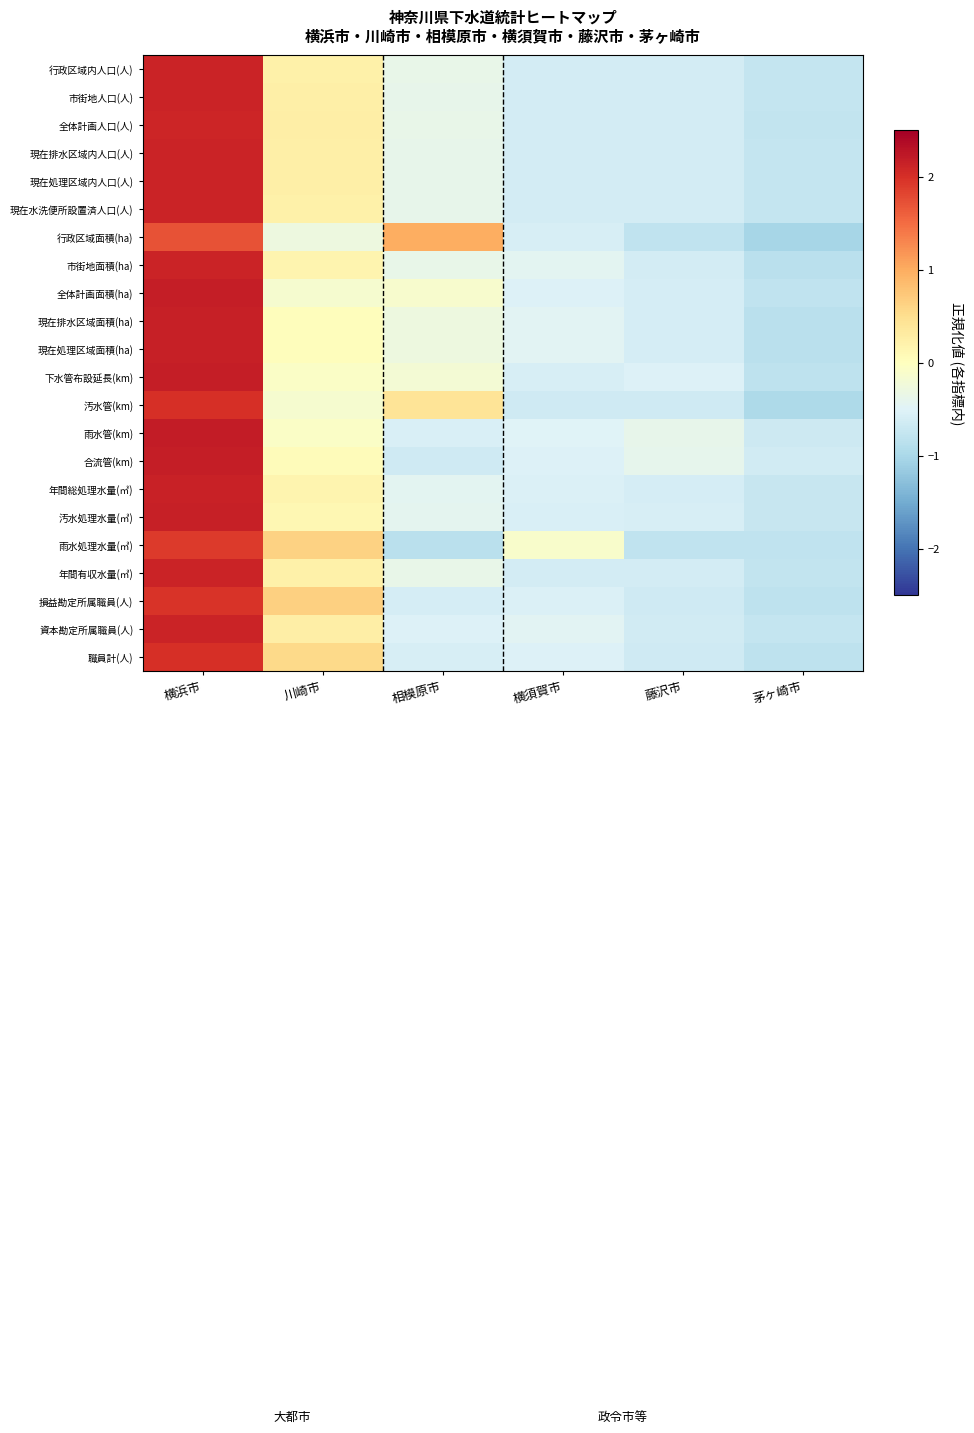

Reading left to right, transcribe all the data shown in this chart.

行政区域内人口(人): 横浜市=2.1	川崎市=0.2	相模原市=-0.4	横須賀市=-0.6	藤沢市=-0.6	茅ヶ崎市=-0.8
市街地人口(人): 横浜市=2.1	川崎市=0.2	相模原市=-0.4	横須賀市=-0.6	藤沢市=-0.6	茅ヶ崎市=-0.7
全体計画人口(人): 横浜市=2.1	川崎市=0.3	相模原市=-0.4	横須賀市=-0.6	藤沢市=-0.6	茅ヶ崎市=-0.8
現在排水区域内人口(人): 横浜市=2.1	川崎市=0.2	相模原市=-0.4	横須賀市=-0.6	藤沢市=-0.6	茅ヶ崎市=-0.8
現在処理区域内人口(人): 横浜市=2.1	川崎市=0.2	相模原市=-0.4	横須賀市=-0.6	藤沢市=-0.6	茅ヶ崎市=-0.8
現在水洗便所設置済人口(人): 横浜市=2.1	川崎市=0.2	相模原市=-0.4	横須賀市=-0.6	藤沢市=-0.6	茅ヶ崎市=-0.8
行政区域面積(ha): 横浜市=1.7	川崎市=-0.3	相模原市=1.0	横須賀市=-0.6	藤沢市=-0.8	茅ヶ崎市=-1.0
市街地面積(ha): 横浜市=2.1	川崎市=0.2	相模原市=-0.4	横須賀市=-0.4	藤沢市=-0.6	茅ヶ崎市=-0.9
全体計画面積(ha): 横浜市=2.2	川崎市=-0.1	相模原市=-0.1	横須賀市=-0.5	藤沢市=-0.6	茅ヶ崎市=-0.8
現在排水区域面積(ha): 横浜市=2.2	川崎市=0.0	相模原市=-0.3	横須賀市=-0.5	藤沢市=-0.6	茅ヶ崎市=-0.8
現在処理区域面積(ha): 横浜市=2.2	川崎市=0.0	相模原市=-0.3	横須賀市=-0.5	藤沢市=-0.6	茅ヶ崎市=-0.8
下水管布設延長(km): 横浜市=2.2	川崎市=-0.1	相模原市=-0.2	横須賀市=-0.6	藤沢市=-0.5	茅ヶ崎市=-0.8
汚水管(km): 横浜市=2.0	川崎市=-0.1	相模原市=0.4	横須賀市=-0.7	藤沢市=-0.7	茅ヶ崎市=-1.0
雨水管(km): 横浜市=2.2	川崎市=-0.1	相模原市=-0.6	横須賀市=-0.5	藤沢市=-0.4	茅ヶ崎市=-0.7
合流管(km): 横浜市=2.2	川崎市=0.0	相模原市=-0.7	横須賀市=-0.5	藤沢市=-0.4	茅ヶ崎市=-0.6
年間総処理水量(㎥): 横浜市=2.1	川崎市=0.2	相模原市=-0.4	横須賀市=-0.5	藤沢市=-0.6	茅ヶ崎市=-0.7
汚水処理水量(㎥): 横浜市=2.2	川崎市=0.1	相模原市=-0.4	横須賀市=-0.6	藤沢市=-0.6	茅ヶ崎市=-0.7
雨水処理水量(㎥): 横浜市=1.9	川崎市=0.6	相模原市=-0.8	横須賀市=-0.1	藤沢市=-0.8	茅ヶ崎市=-0.8
年間有収水量(㎥): 横浜市=2.1	川崎市=0.2	相模原市=-0.4	横須賀市=-0.6	藤沢市=-0.6	茅ヶ崎市=-0.8
損益勘定所属職員(人): 横浜市=2.0	川崎市=0.7	相模原市=-0.6	横須賀市=-0.5	藤沢市=-0.7	茅ヶ崎市=-0.8
資本勘定所属職員(人): 横浜市=2.1	川崎市=0.3	相模原市=-0.5	横須賀市=-0.5	藤沢市=-0.6	茅ヶ崎市=-0.8
職員計(人): 横浜市=2.0	川崎市=0.5	相模原市=-0.6	横須賀市=-0.5	藤沢市=-0.7	茅ヶ崎市=-0.8